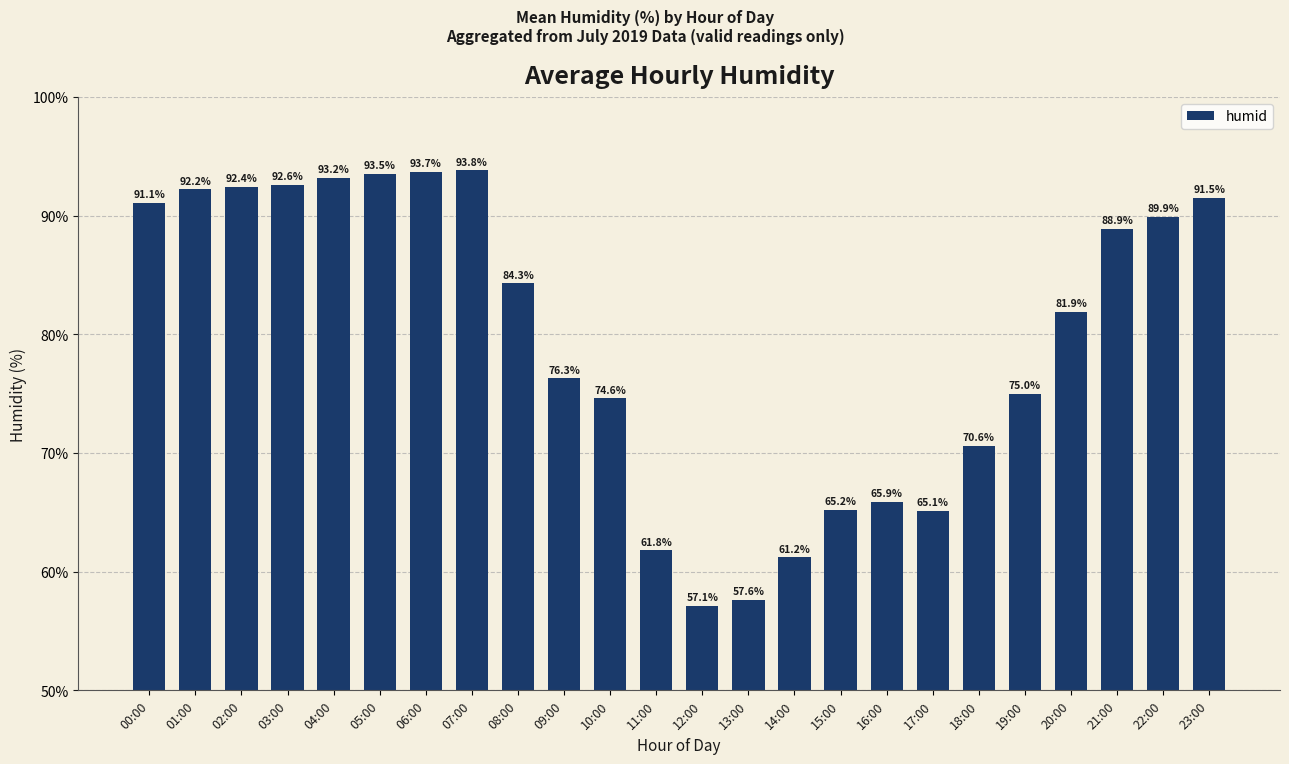

True or false: the data shows 75.0 at 19:00.

True